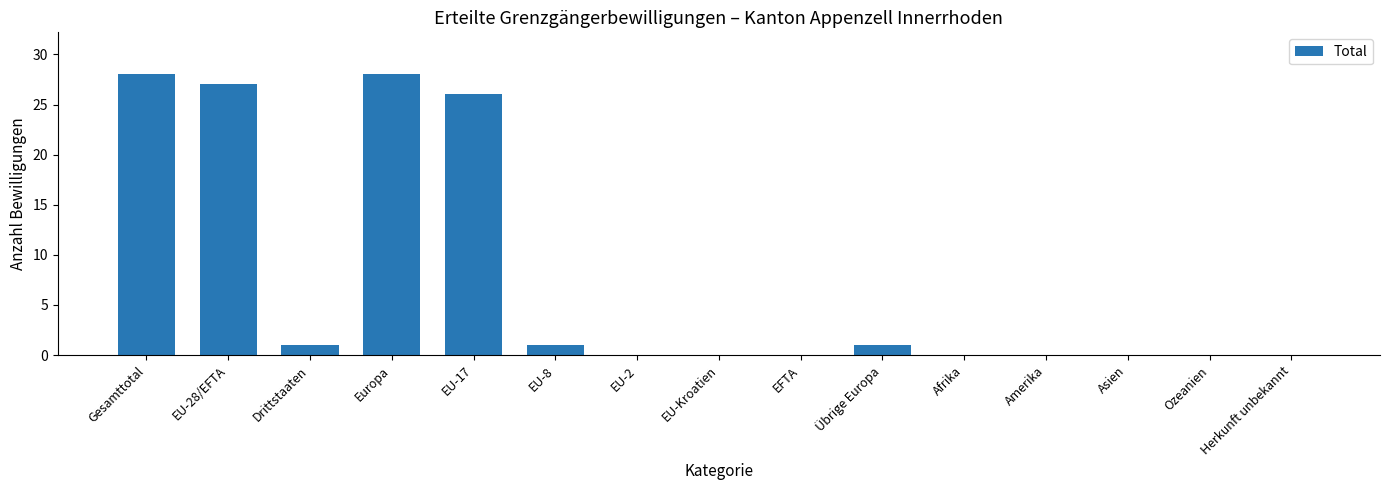

What is the sum of the values at Asien and EU-28/EFTA?

27